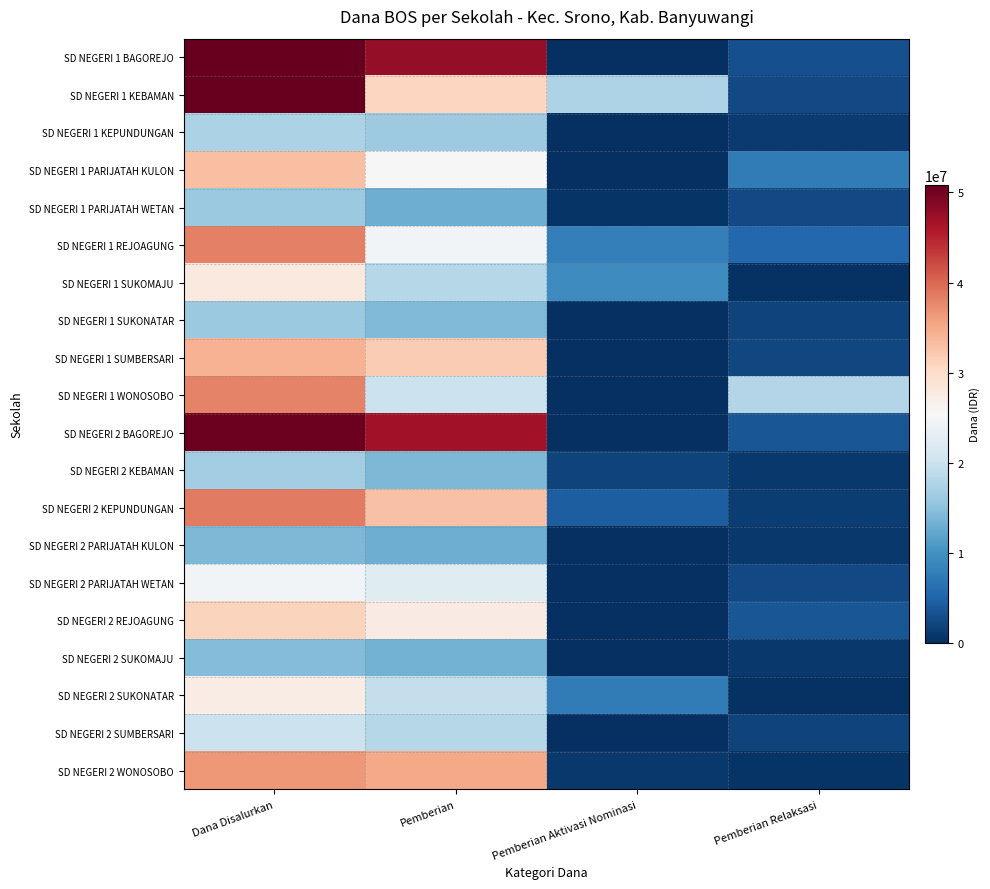

Reading left to right, what are all the values shown in this chart?

SD NEGERI 1 BAGOREJO: Dana Disalurkan=50850000	Pemberian=47700000	Pemberian Aktivasi Nominasi=0	Pemberian Relaksasi=3150000
SD NEGERI 1 KEBAMAN: Dana Disalurkan=50850000	Pemberian=30825000	Pemberian Aktivasi Nominasi=17550000	Pemberian Relaksasi=2475000
SD NEGERI 1 KEPUNDUNGAN: Dana Disalurkan=17325000	Pemberian=16200000	Pemberian Aktivasi Nominasi=0	Pemberian Relaksasi=1125000
SD NEGERI 1 PARIJATAH KULON: Dana Disalurkan=33075000	Pemberian=25425000	Pemberian Aktivasi Nominasi=0	Pemberian Relaksasi=7650000
SD NEGERI 1 PARIJATAH WETAN: Dana Disalurkan=15975000	Pemberian=13050000	Pemberian Aktivasi Nominasi=450000	Pemberian Relaksasi=2475000
SD NEGERI 1 REJOAGUNG: Dana Disalurkan=38250000	Pemberian=24750000	Pemberian Aktivasi Nominasi=8100000	Pemberian Relaksasi=5400000
SD NEGERI 1 SUKOMAJU: Dana Disalurkan=27900000	Pemberian=18225000	Pemberian Aktivasi Nominasi=9450000	Pemberian Relaksasi=225000
SD NEGERI 1 SUKONATAR: Dana Disalurkan=15975000	Pemberian=14175000	Pemberian Aktivasi Nominasi=0	Pemberian Relaksasi=1800000
SD NEGERI 1 SUMBERSARI: Dana Disalurkan=34200000	Pemberian=31950000	Pemberian Aktivasi Nominasi=0	Pemberian Relaksasi=2250000
SD NEGERI 1 WONOSOBO: Dana Disalurkan=38025000	Pemberian=20025000	Pemberian Aktivasi Nominasi=0	Pemberian Relaksasi=18000000
SD NEGERI 2 BAGOREJO: Dana Disalurkan=50400000	Pemberian=46800000	Pemberian Aktivasi Nominasi=0	Pemberian Relaksasi=3600000
SD NEGERI 2 KEBAMAN: Dana Disalurkan=16650000	Pemberian=13950000	Pemberian Aktivasi Nominasi=1800000	Pemberian Relaksasi=900000
SD NEGERI 2 KEPUNDUNGAN: Dana Disalurkan=38700000	Pemberian=32850000	Pemberian Aktivasi Nominasi=4500000	Pemberian Relaksasi=1350000
SD NEGERI 2 PARIJATAH KULON: Dana Disalurkan=13950000	Pemberian=13050000	Pemberian Aktivasi Nominasi=0	Pemberian Relaksasi=900000
SD NEGERI 2 PARIJATAH WETAN: Dana Disalurkan=24750000	Pemberian=22275000	Pemberian Aktivasi Nominasi=0	Pemberian Relaksasi=2475000
SD NEGERI 2 REJOAGUNG: Dana Disalurkan=31050000	Pemberian=27450000	Pemberian Aktivasi Nominasi=0	Pemberian Relaksasi=3600000
SD NEGERI 2 SUKOMAJU: Dana Disalurkan=14400000	Pemberian=13500000	Pemberian Aktivasi Nominasi=0	Pemberian Relaksasi=900000
SD NEGERI 2 SUKONATAR: Dana Disalurkan=27225000	Pemberian=19350000	Pemberian Aktivasi Nominasi=7650000	Pemberian Relaksasi=225000
SD NEGERI 2 SUMBERSARI: Dana Disalurkan=20025000	Pemberian=18225000	Pemberian Aktivasi Nominasi=0	Pemberian Relaksasi=1800000
SD NEGERI 2 WONOSOBO: Dana Disalurkan=36450000	Pemberian=35100000	Pemberian Aktivasi Nominasi=900000	Pemberian Relaksasi=450000